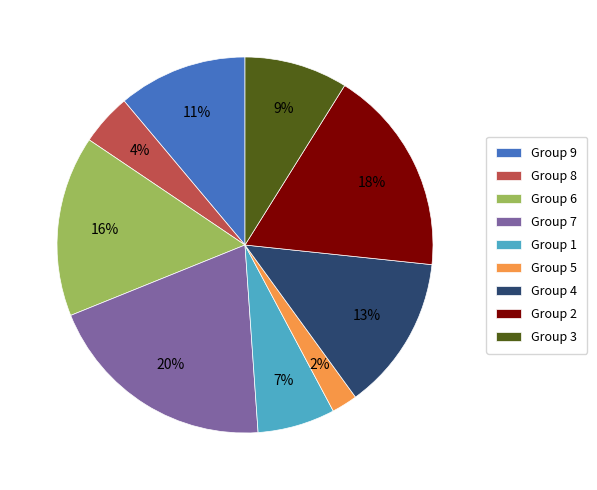

What is the largest slice in the pie chart?

Group 7